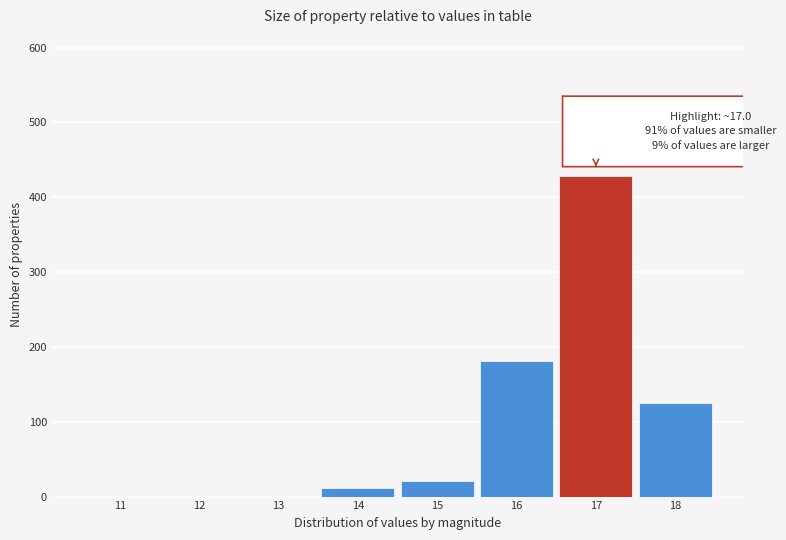

Reading left to right, what are all the values shown in this chart?

11=0	12=0	13=0	14=11	15=21	16=181	17=428	18=125